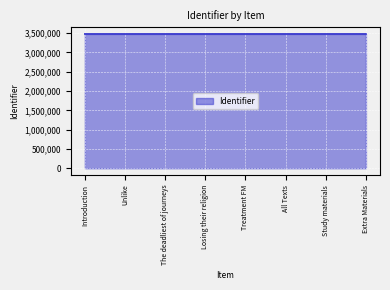

How many categories are shown in the chart?

8